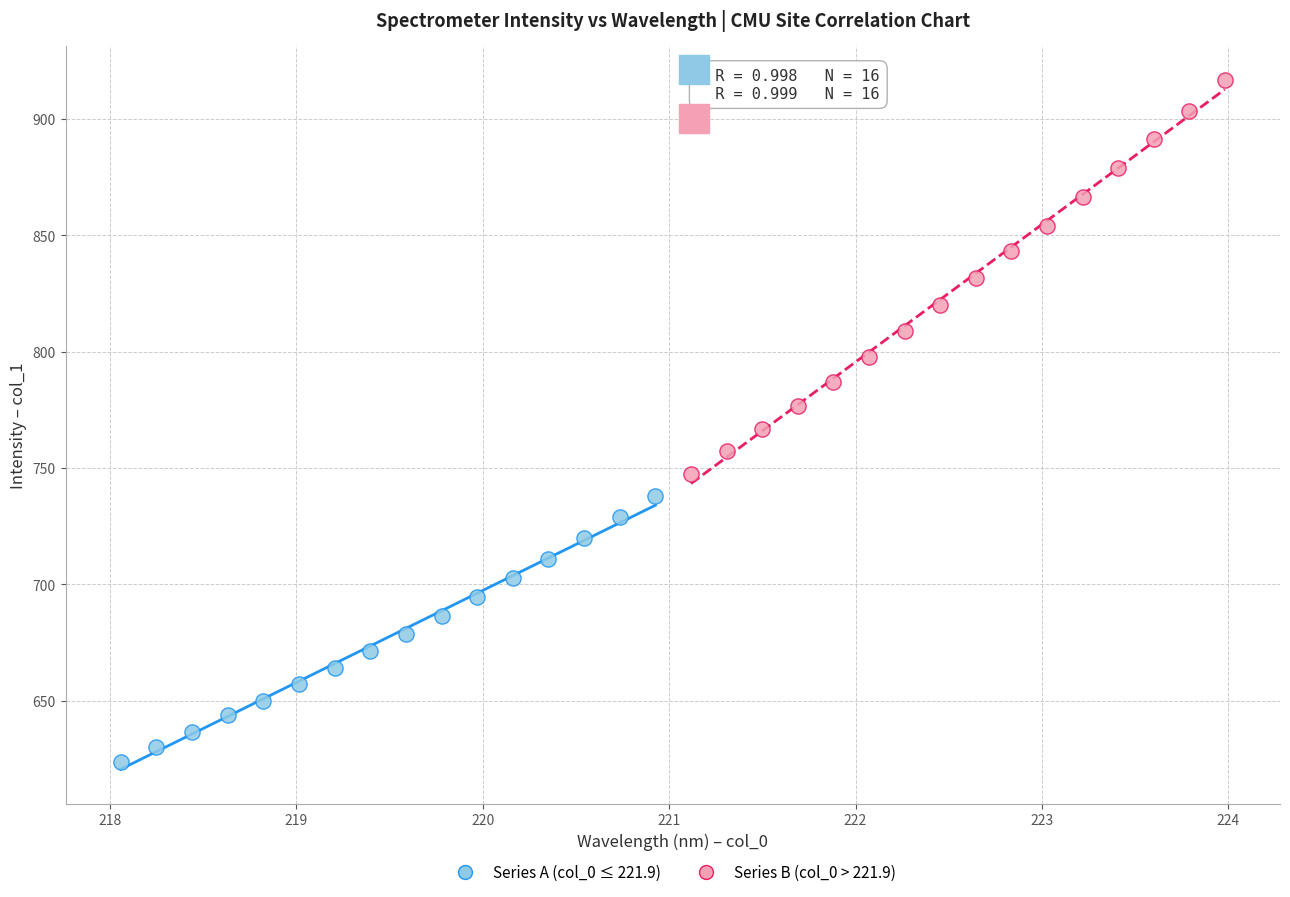

Which series has the widest spread of Y values?

Series B (col_0 > 221.9)